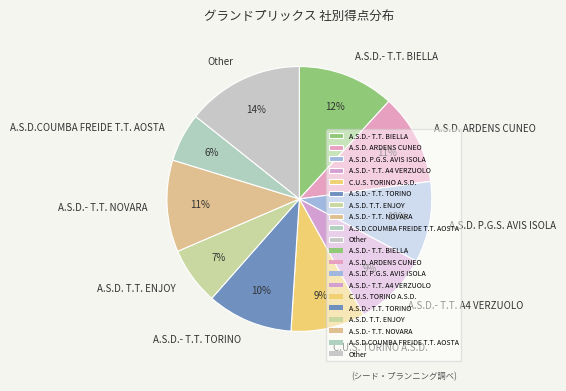

Combined, do C.U.S. TORINO A.S.D. and A.S.D. ARDENS CUNEO account for over 50%?

No